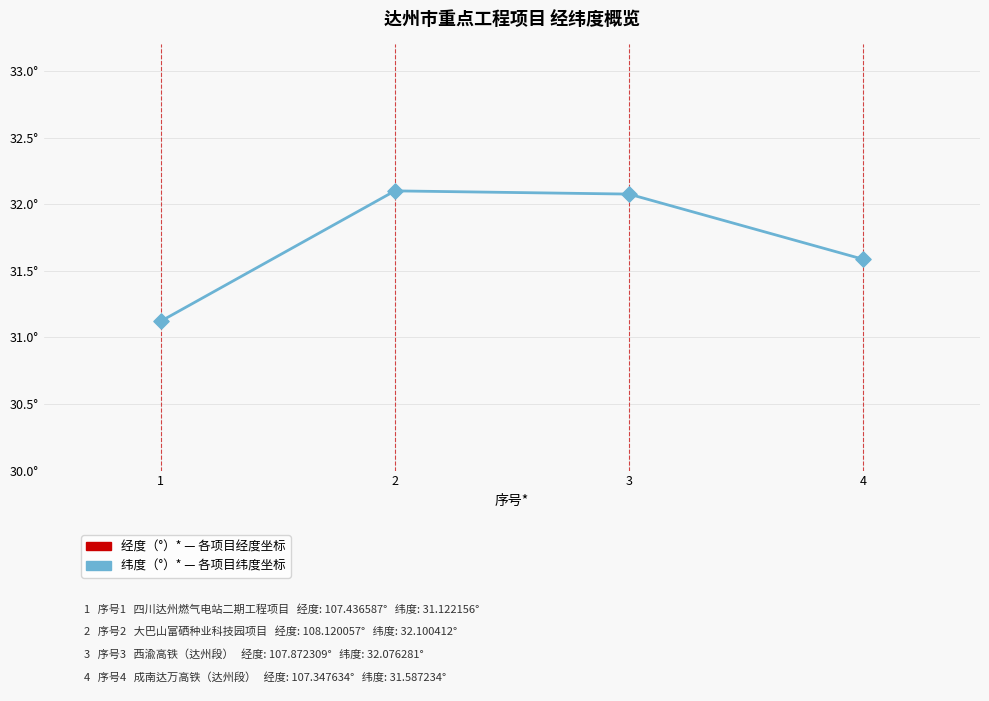

What is the total value across all series at 1?

138.6